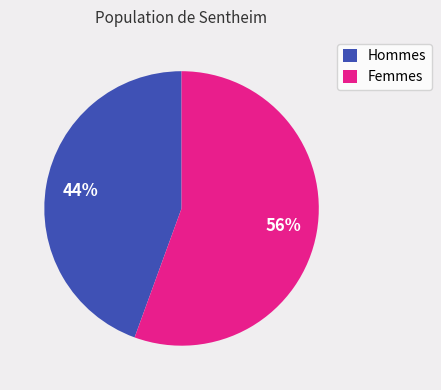

Between Hommes and Femmes, which is larger?

Femmes